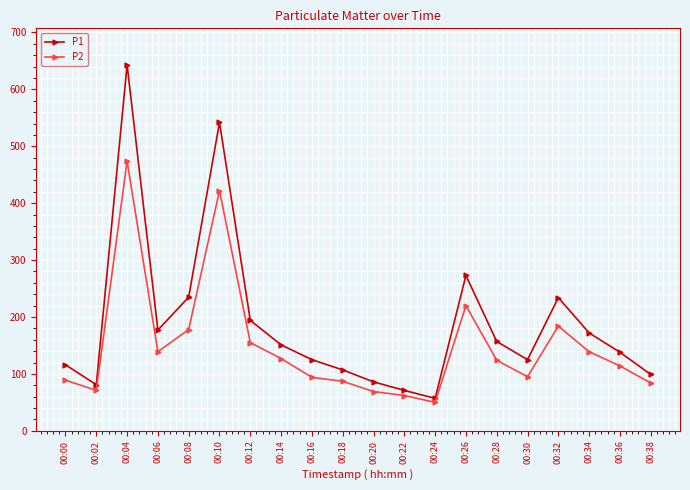

Is the value of P1 at 00:28 greater than the value of P2 at 00:30?

Yes